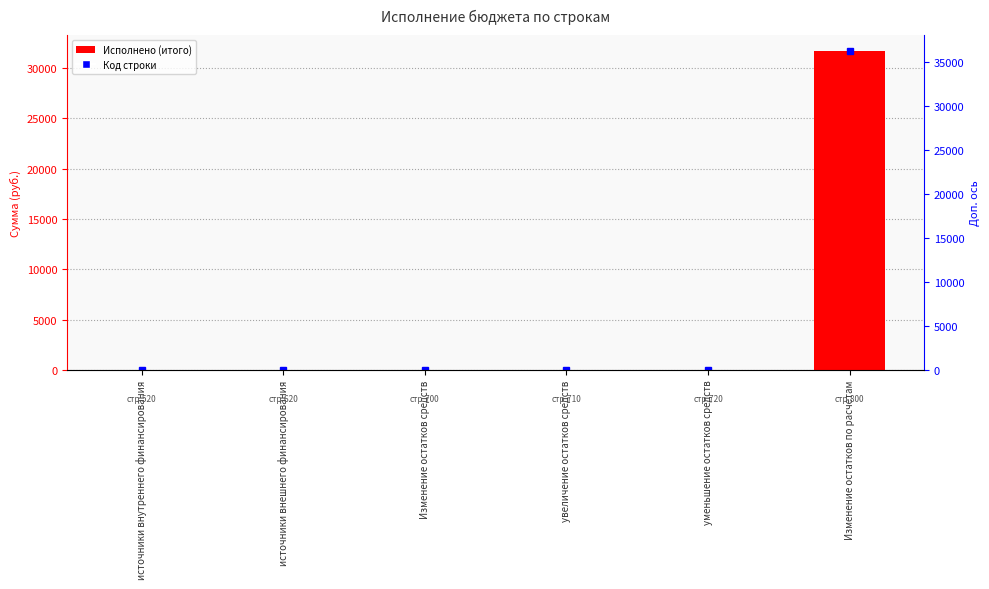

Rank the categories by value from lowest to highest.

источники внутреннего финансирования, источники внешнего финансирования, Изменение остатков средств, увеличение остатков средств, уменьшение остатков средств, Изменение остатков по расчетам